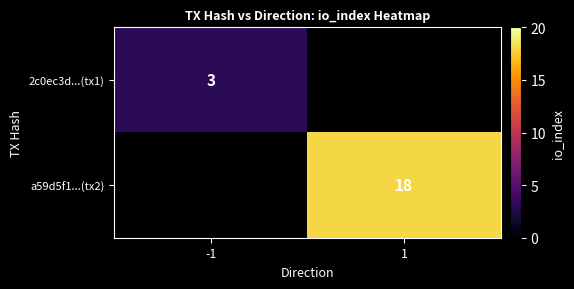

Is the value of 2c0ec3d...(tx1) at -1 greater than the value of a59d5f1...(tx2) at 1?

No